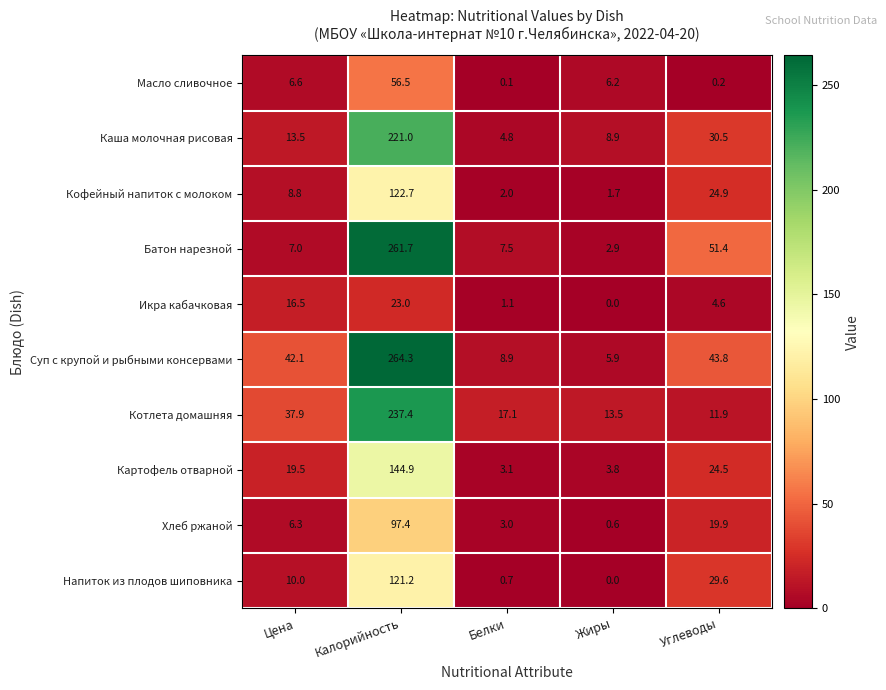

Which series has the widest spread of values?

Батон нарезной